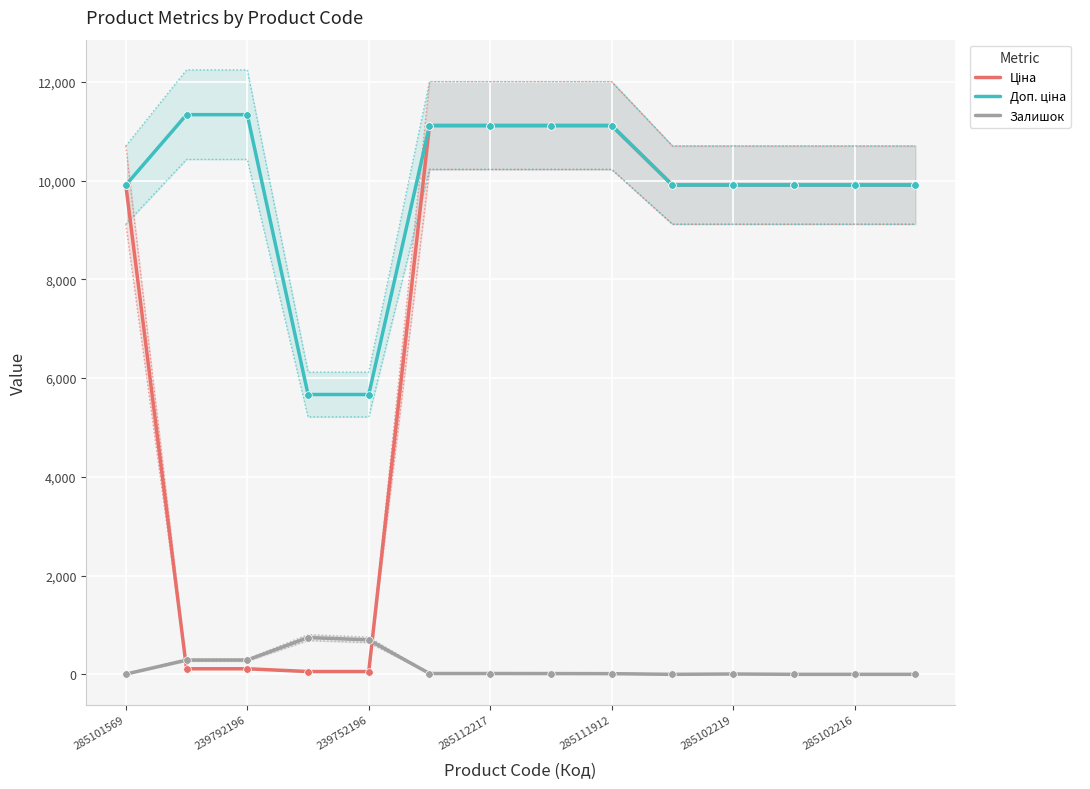

At how many categories does at least one series exceed 10959?

6